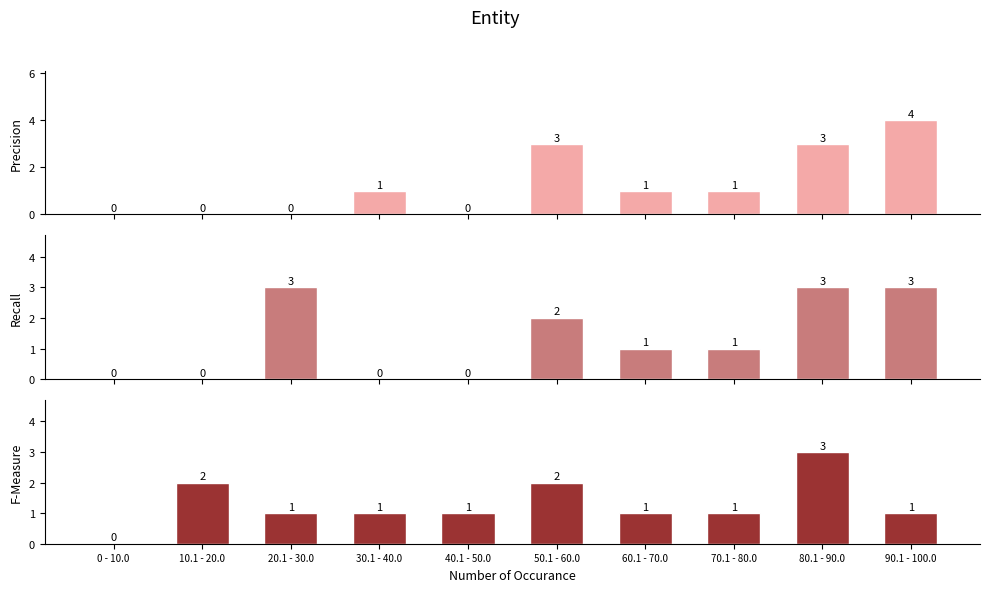

Which series has the widest spread of values?

Precision